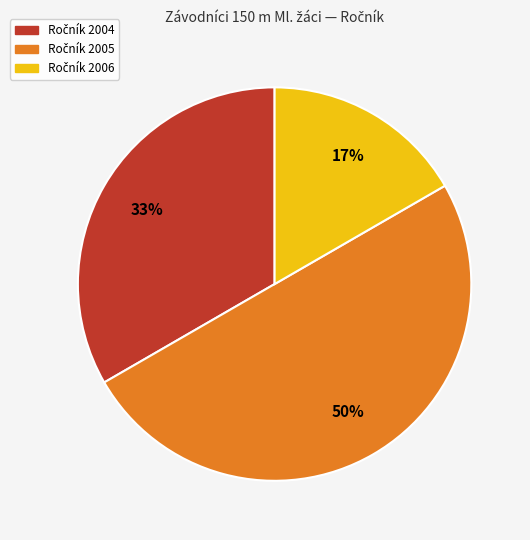

To the nearest percent, what is the difference between the largest and smallest slice percentages?

33%